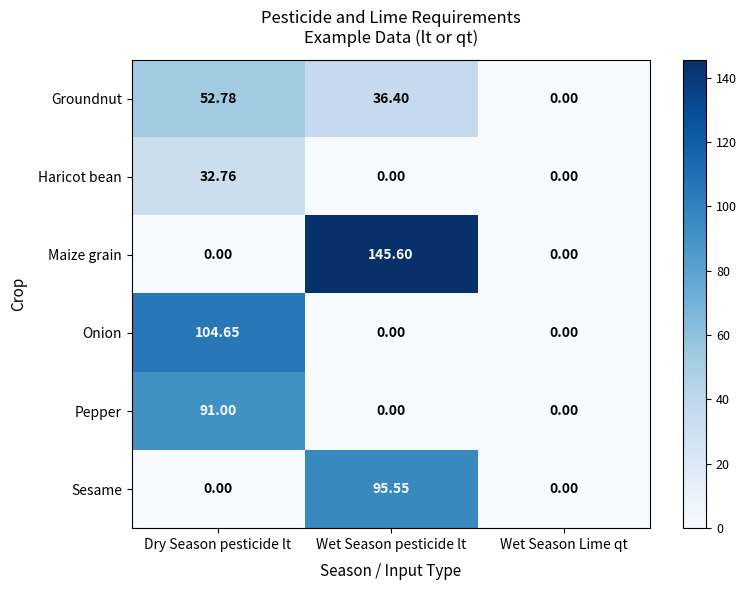

Which category has the highest value across all series?

Wet Season pesticide lt